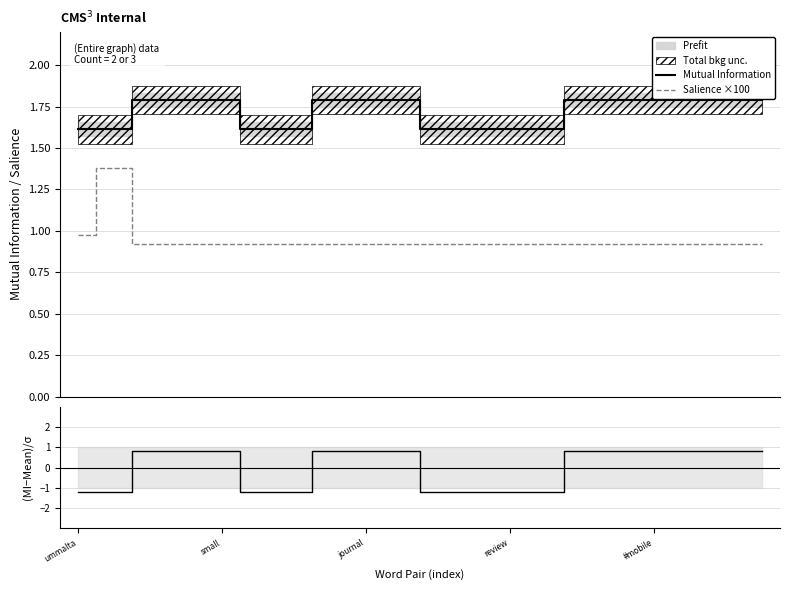

Rank the series by their maximum value, from highest to lowest.

Mutual Information, Salience ×100, (MI-Mean)/σ